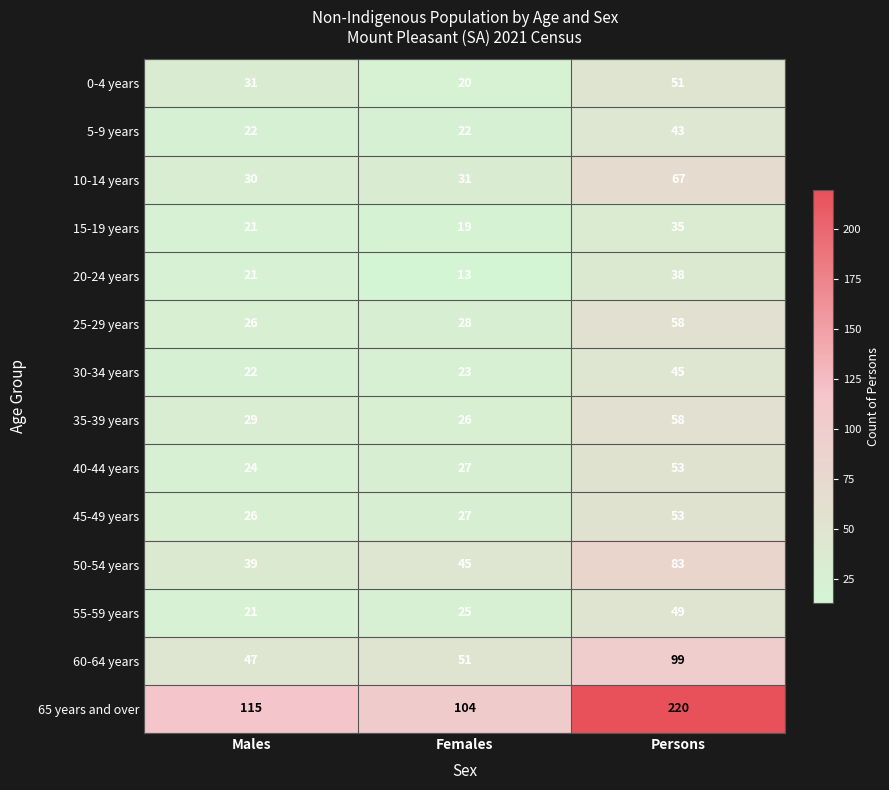

Which series has the largest total across all categories?

65 years and over